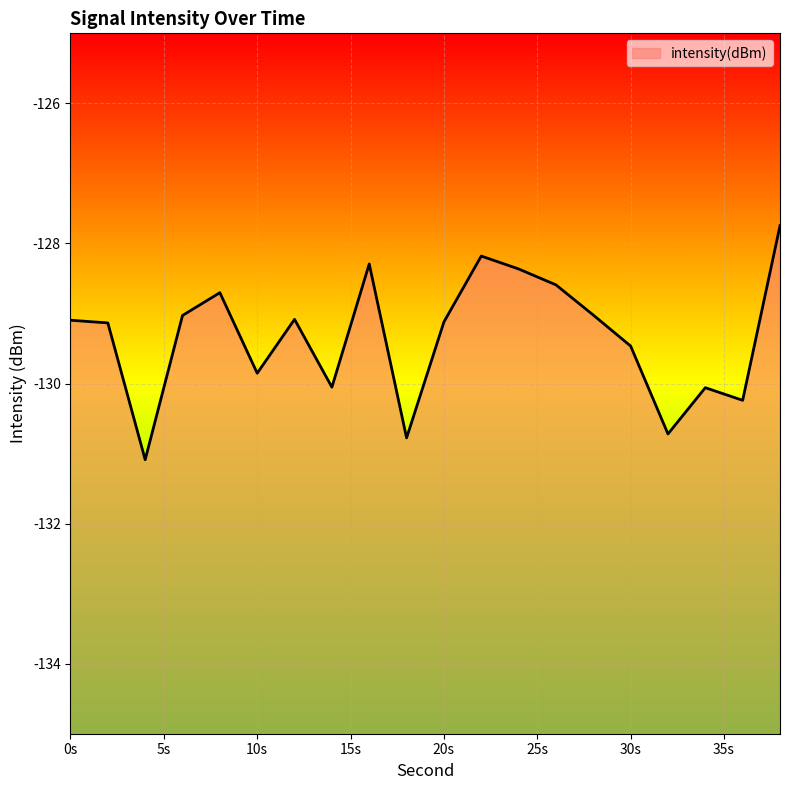

What is the smallest value displayed?

-131.1